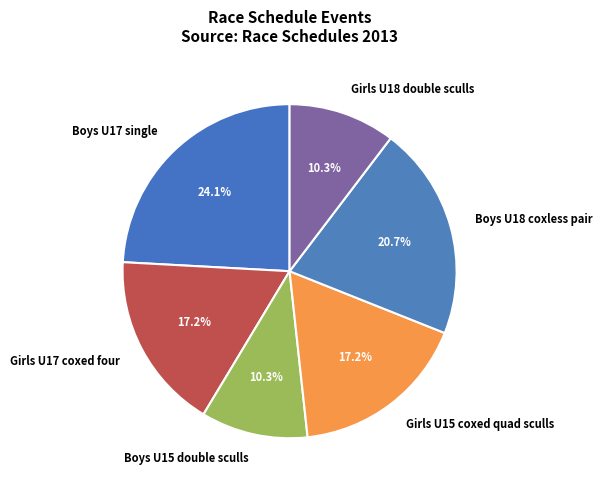

Approximately how many times larger is the value at Boys U15 double sculls compared to Girls U15 coxed quad sculls?

0.6